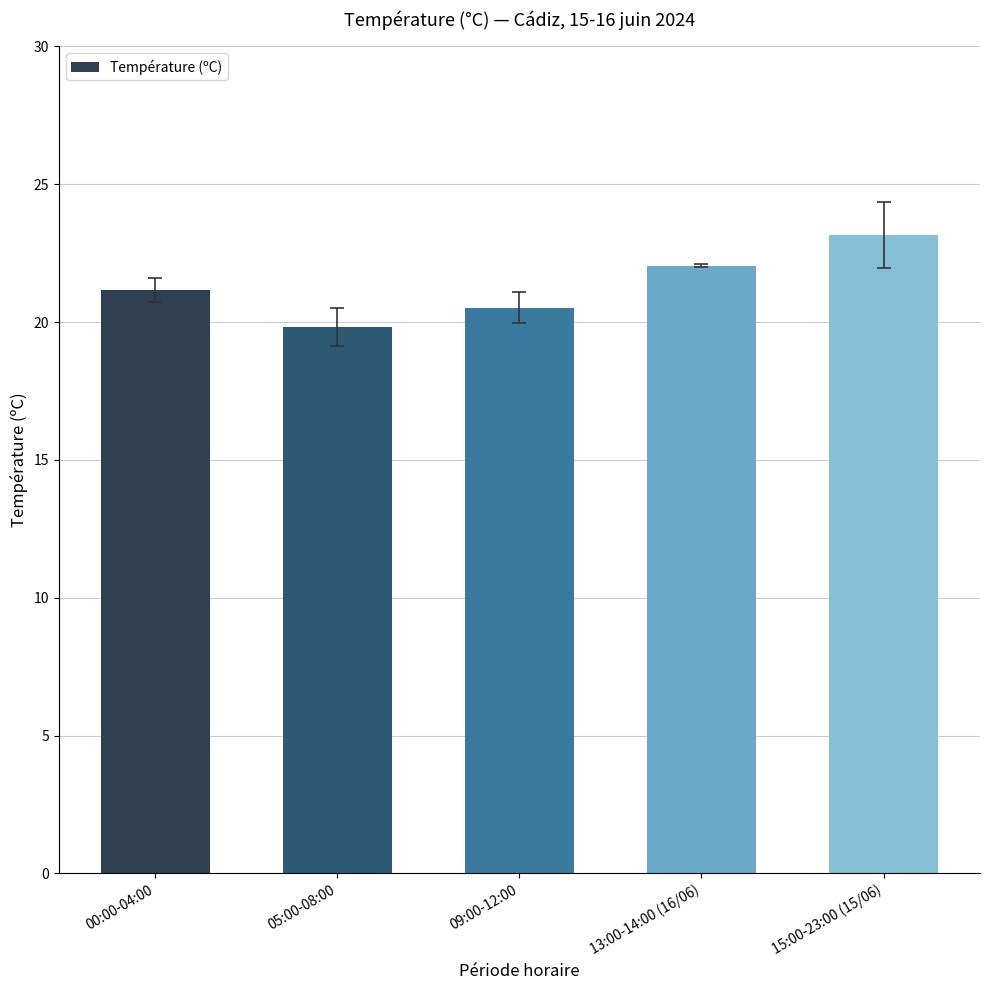

What is the sum of all values?

106.7